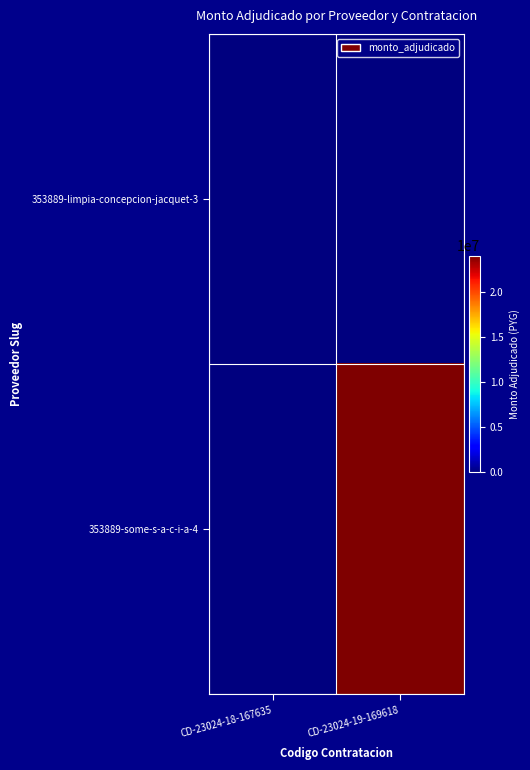

Between CD-23024-18-167635 and CD-23024-19-169618, which is larger?

CD-23024-18-167635